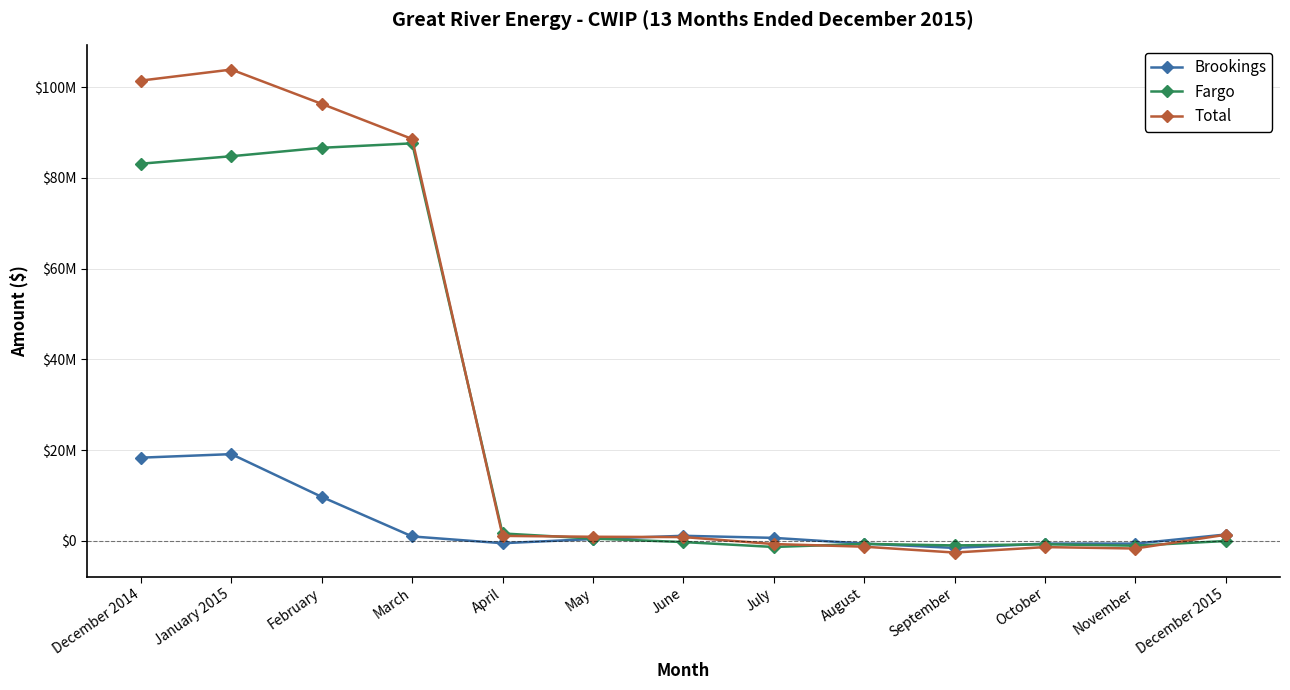

Is it true that Fargo equals -462505.4 at June?

False